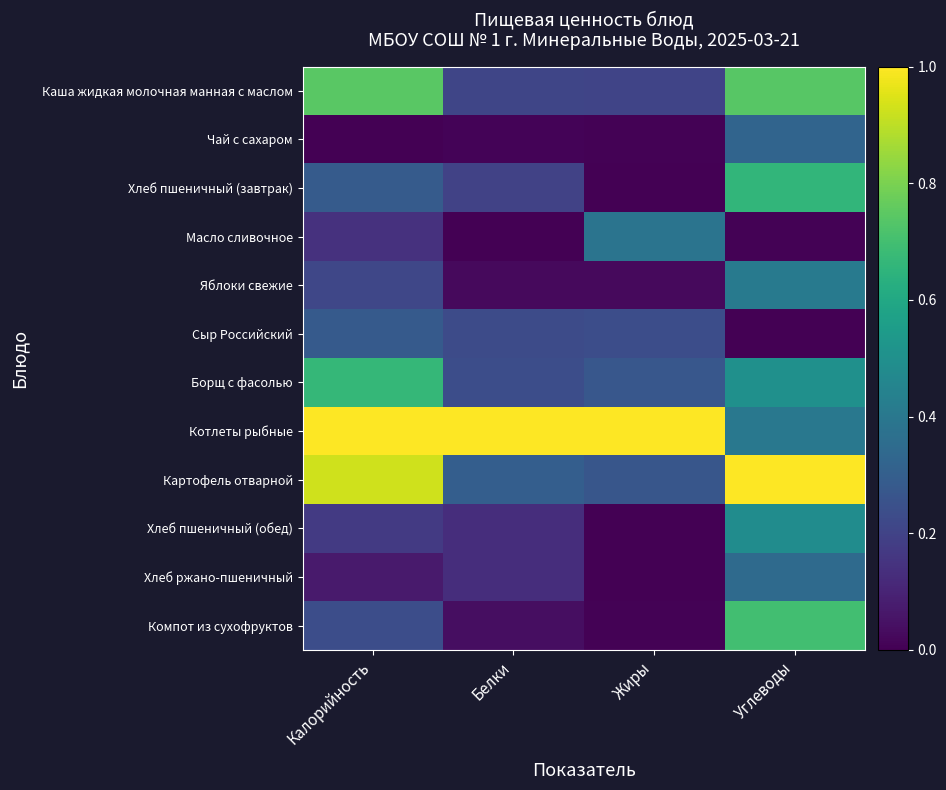

At which category is the sum across all series the highest?

Углеводы